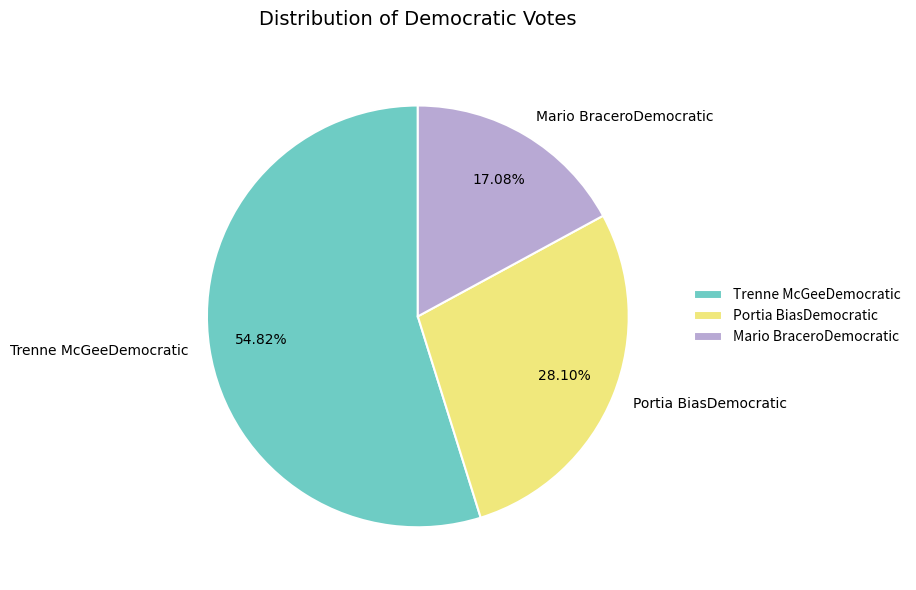

What is the ratio of the value at Trenne McGeeDemocratic to the value at Mario BraceroDemocratic?

3.2